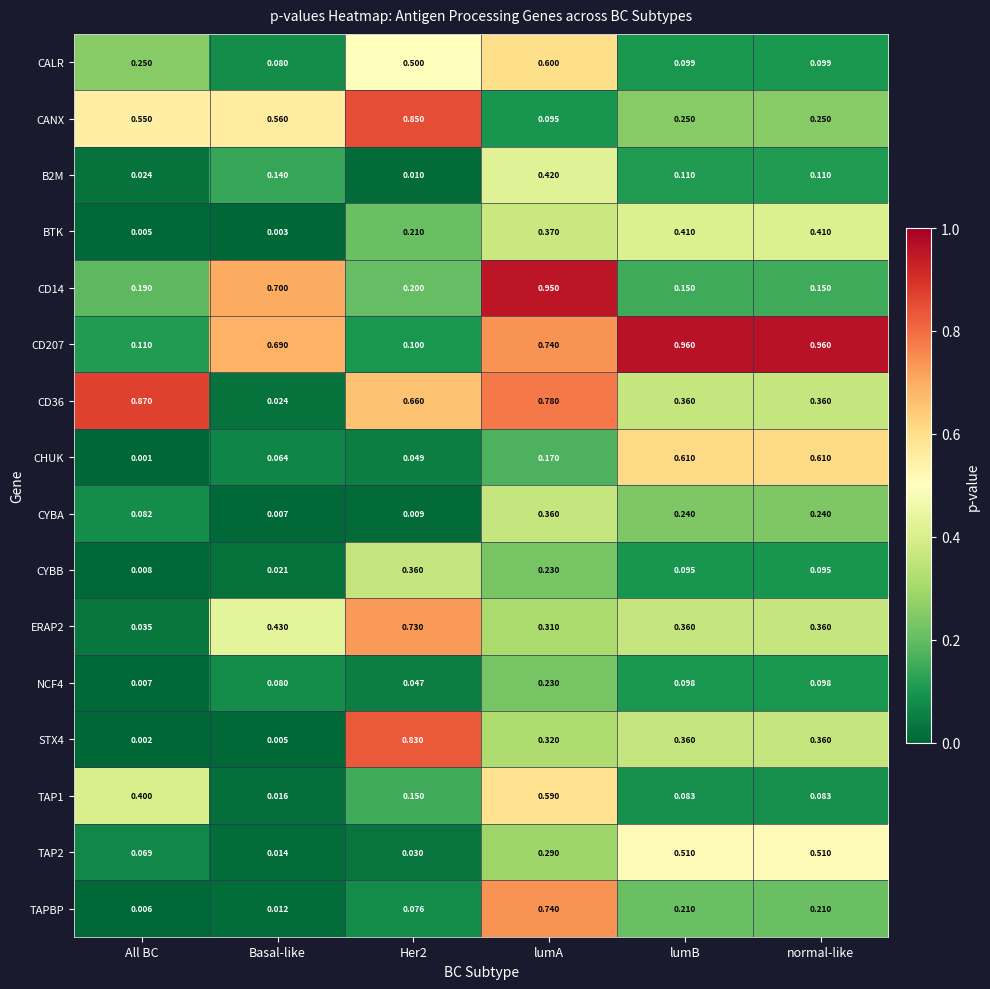

Is the value of CANX at lumB greater than the value of CD36 at lumB?

No